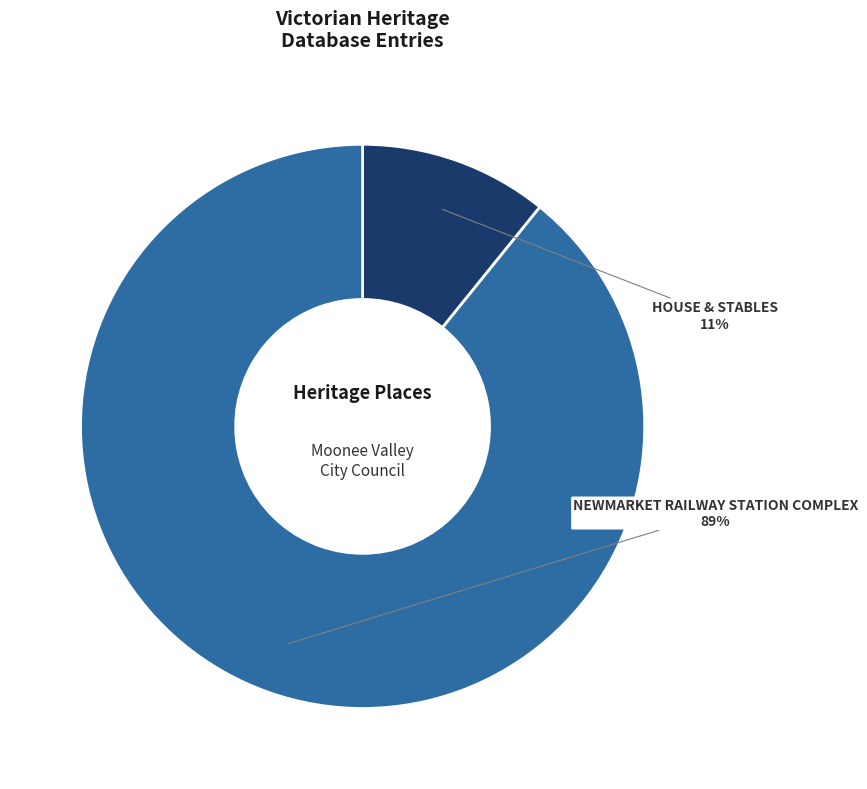

Count the number of slices in the pie.

2